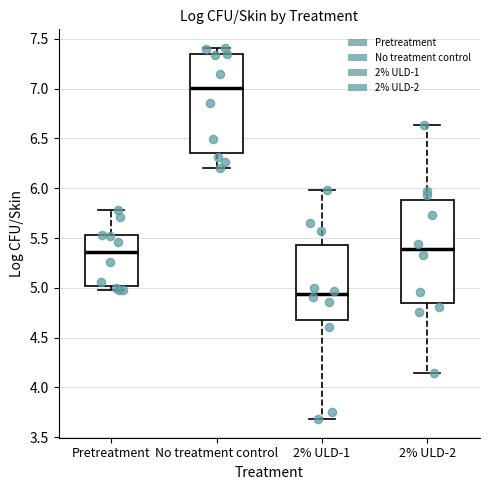

Which box has the highest median line?

No treatment control